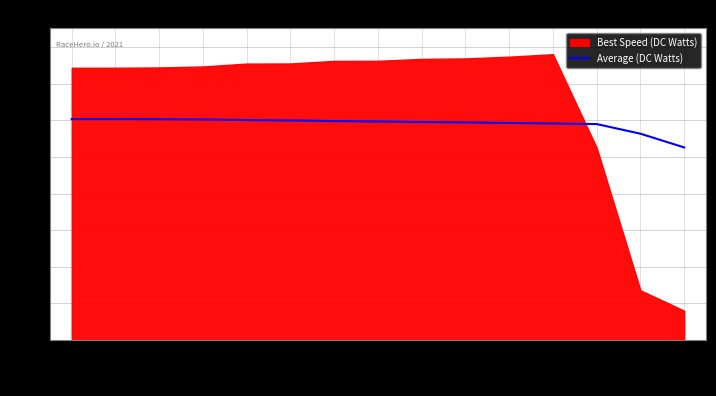

What is the difference between the second highest and minimum values?

109.1